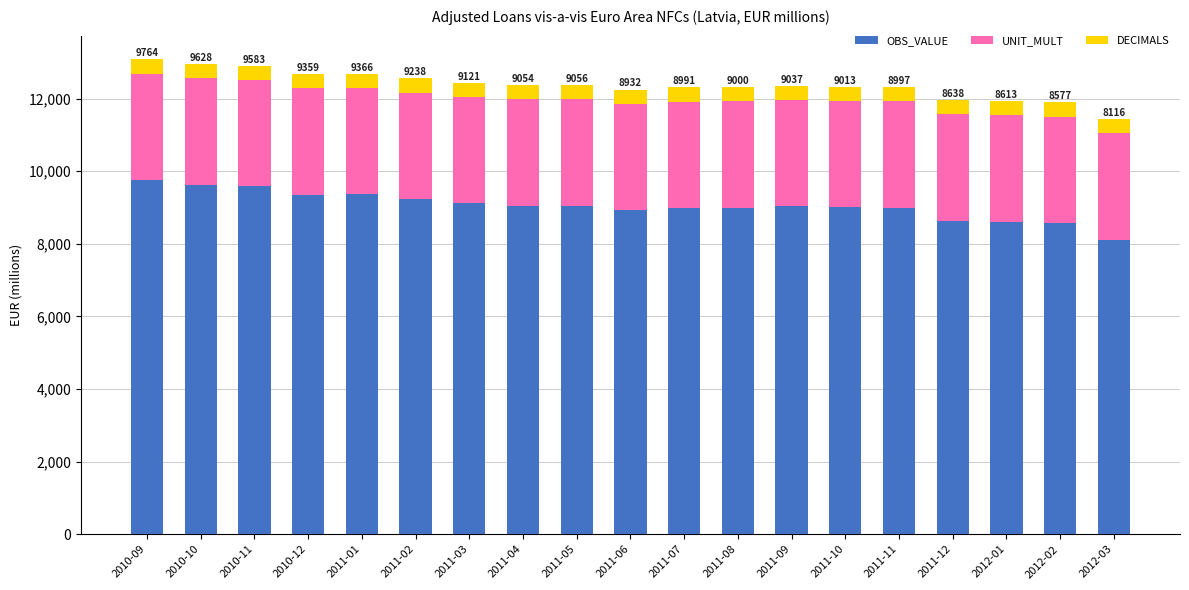

What is the highest value of the OBS_VALUE series?

9764.0